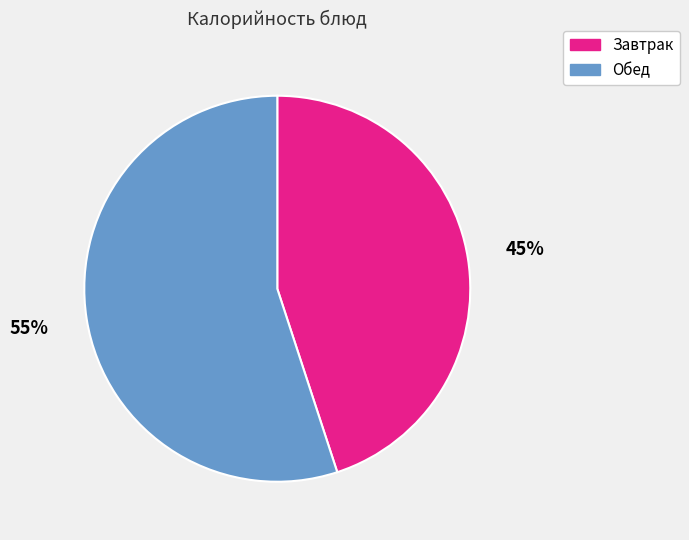

To the nearest percent, what percentage of the pie is Обед?

55%